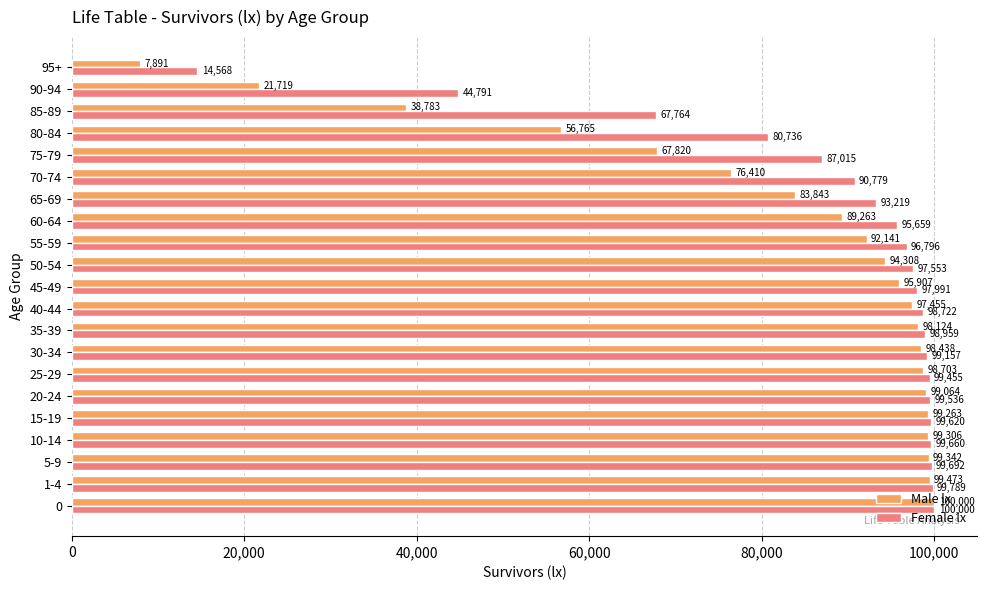

Which series has the largest total across all categories?

Female lx